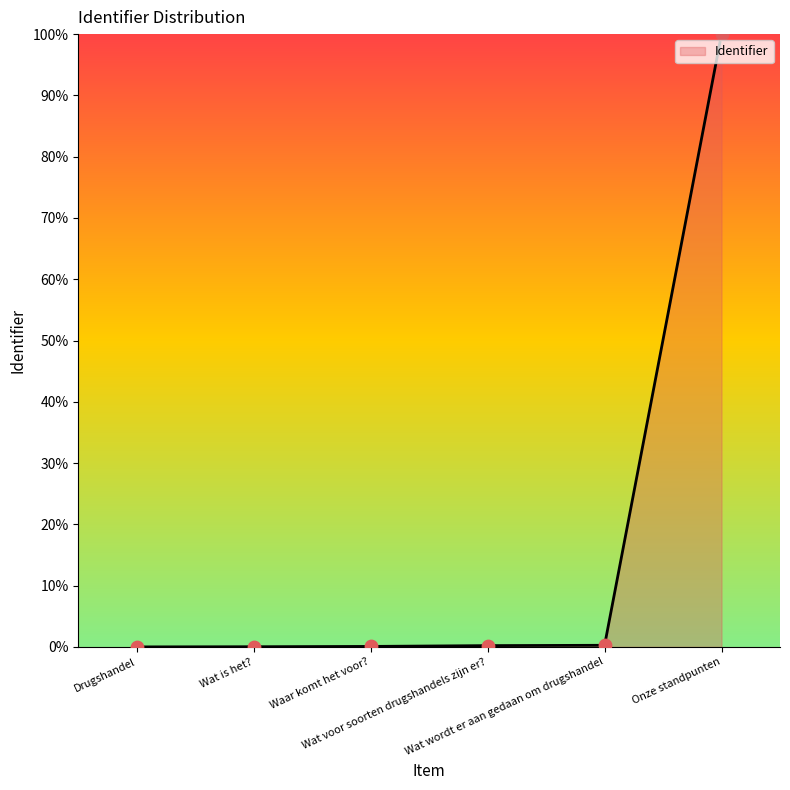

What is the change in value from Wat is het? to Onze standpunten?

+100.0